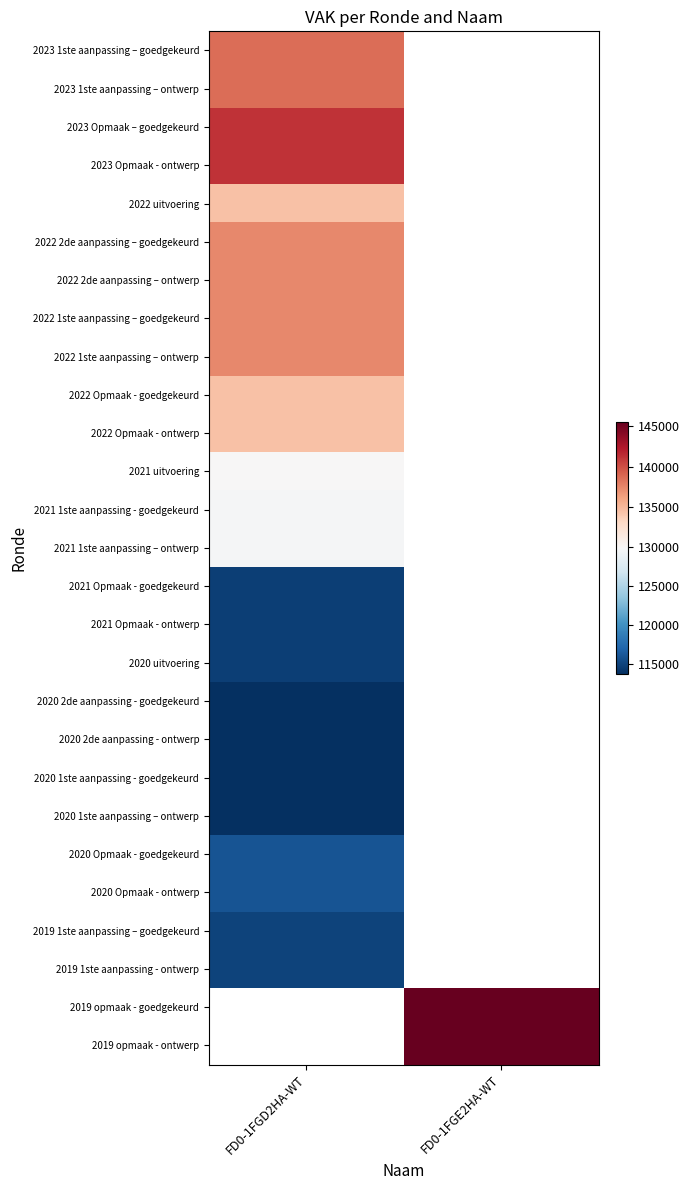

How many categories are shown in the chart?

2